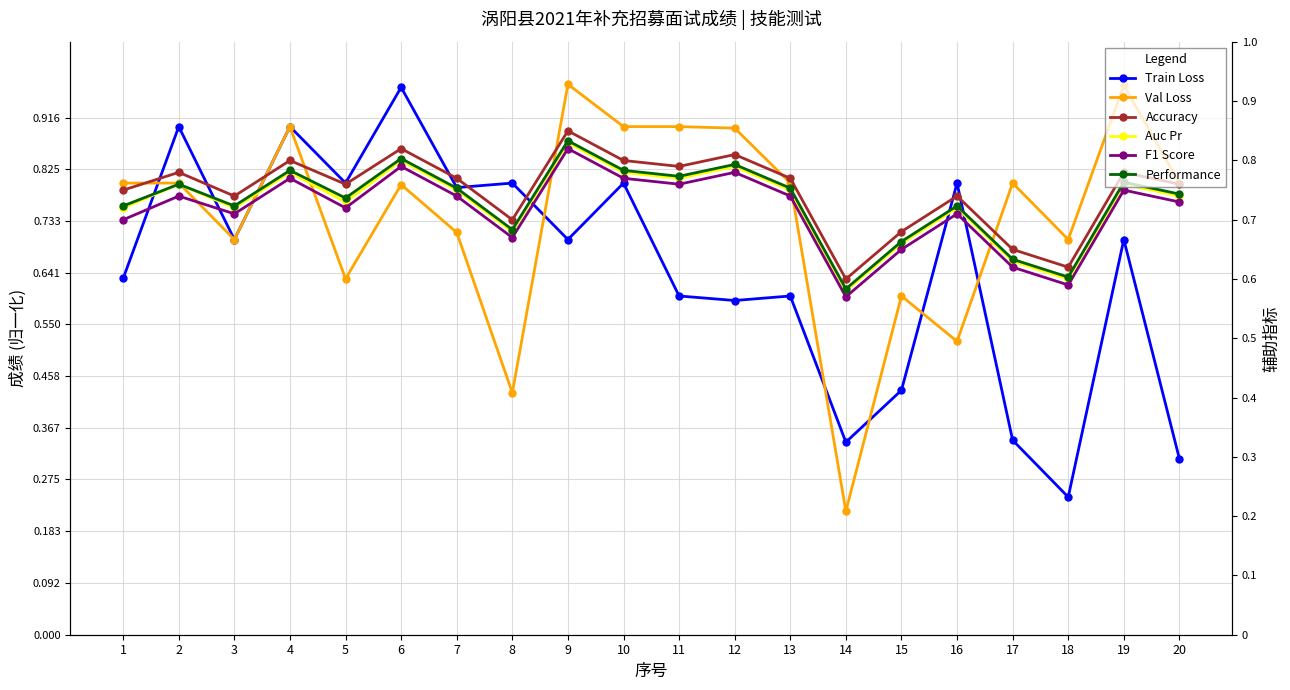

Reading left to right, transcribe all the data shown in this chart.

Train Loss: 1=0.6	2=0.9	3=0.7	4=0.9	5=0.8	6=1.0	7=0.8	8=0.8	9=0.7	10=0.8	11=0.6	12=0.6	13=0.6	14=0.3	15=0.4	16=0.8	17=0.3	18=0.2	19=0.7	20=0.3
Val Loss: 1=0.8	2=0.8	3=0.7	4=0.9	5=0.6	6=0.8	7=0.7	8=0.4	9=1.0	10=0.9	11=0.9	12=0.9	13=0.8	14=0.2	15=0.6	16=0.5	17=0.8	18=0.7	19=1.0	20=0.8
Accuracy: 1=0.8	2=0.8	3=0.7	4=0.8	5=0.8	6=0.8	7=0.8	8=0.7	9=0.8	10=0.8	11=0.8	12=0.8	13=0.8	14=0.6	15=0.7	16=0.7	17=0.7	18=0.6	19=0.8	20=0.8
Auc Pr: 1=0.7	2=0.8	3=0.7	4=0.8	5=0.7	6=0.8	7=0.8	8=0.7	9=0.8	10=0.8	11=0.8	12=0.8	13=0.8	14=0.6	15=0.7	16=0.7	17=0.6	18=0.6	19=0.8	20=0.7
F1 Score: 1=0.7	2=0.7	3=0.7	4=0.8	5=0.7	6=0.8	7=0.7	8=0.7	9=0.8	10=0.8	11=0.8	12=0.8	13=0.7	14=0.6	15=0.7	16=0.7	17=0.6	18=0.6	19=0.8	20=0.7
Performance: 1=0.7	2=0.8	3=0.7	4=0.8	5=0.7	6=0.8	7=0.8	8=0.7	9=0.8	10=0.8	11=0.8	12=0.8	13=0.8	14=0.6	15=0.7	16=0.7	17=0.6	18=0.6	19=0.8	20=0.7